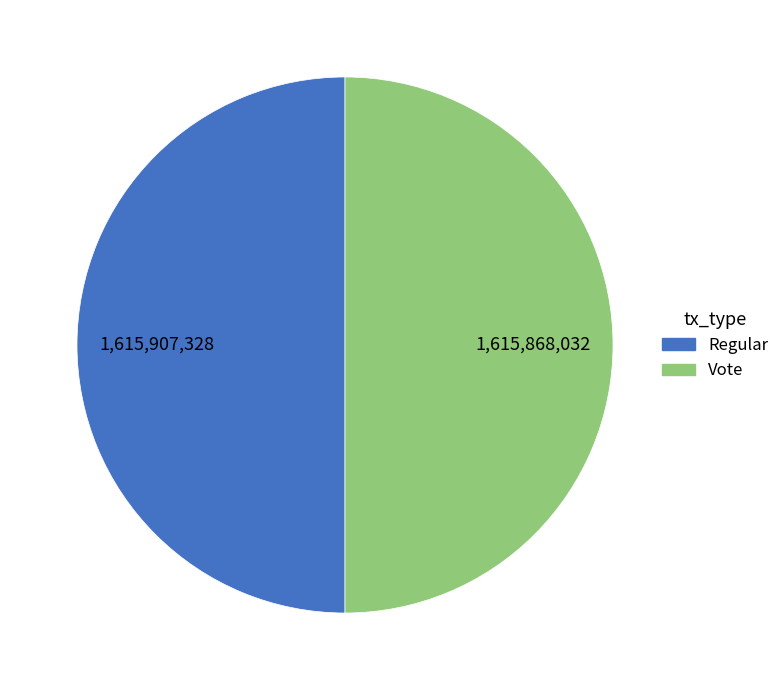

How many segments does this pie chart have?

2